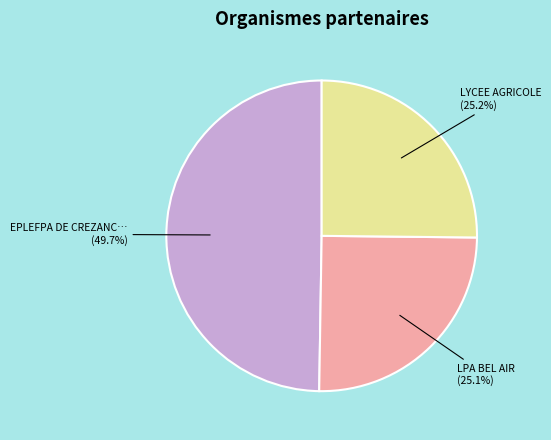

To the nearest percent, what is the average slice percentage?

33%